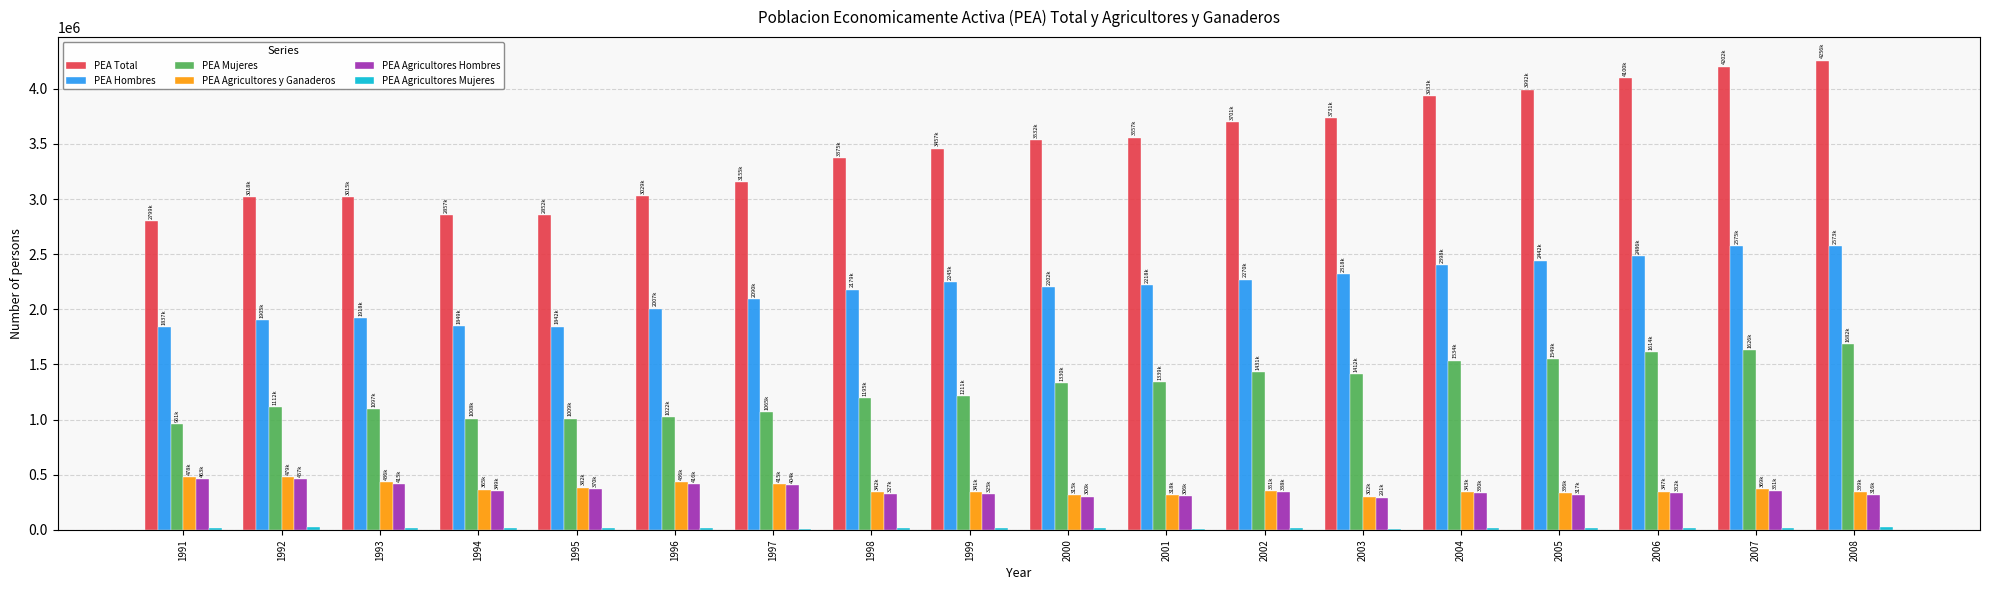

What is the highest value of the PEA Agricultores Hombres series?

463548